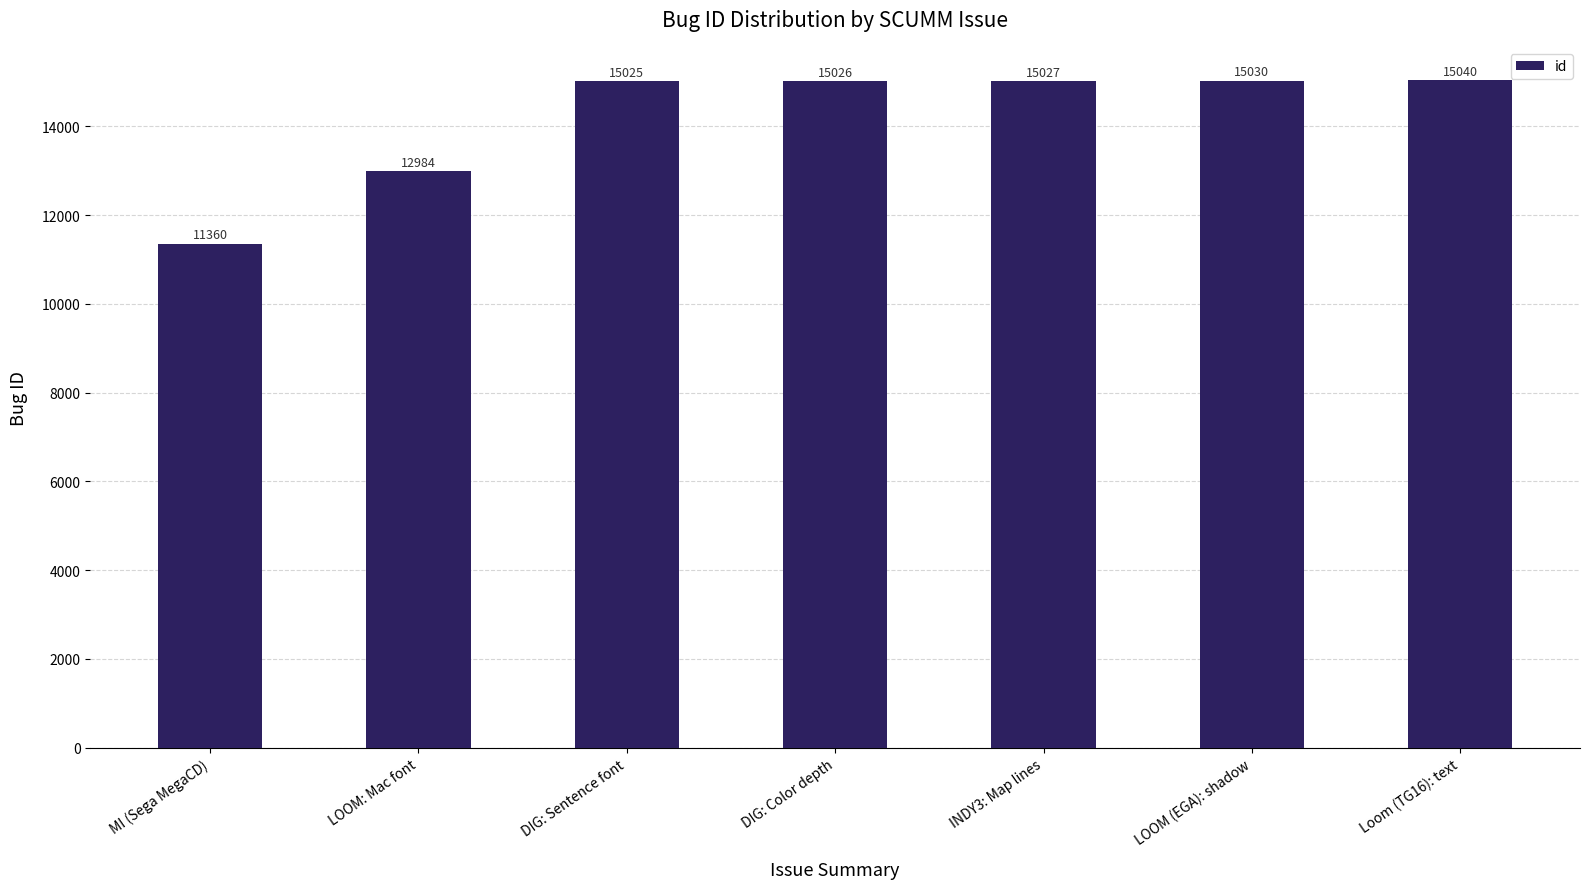

Reading left to right, list all the values displayed in this chart.

MI (Sega MegaCD)=11360	LOOM: Mac font=12984	DIG: Sentence font=15025	DIG: Color depth=15026	INDY3: Map lines=15027	LOOM (EGA): shadow=15030	Loom (TG16): text=15040